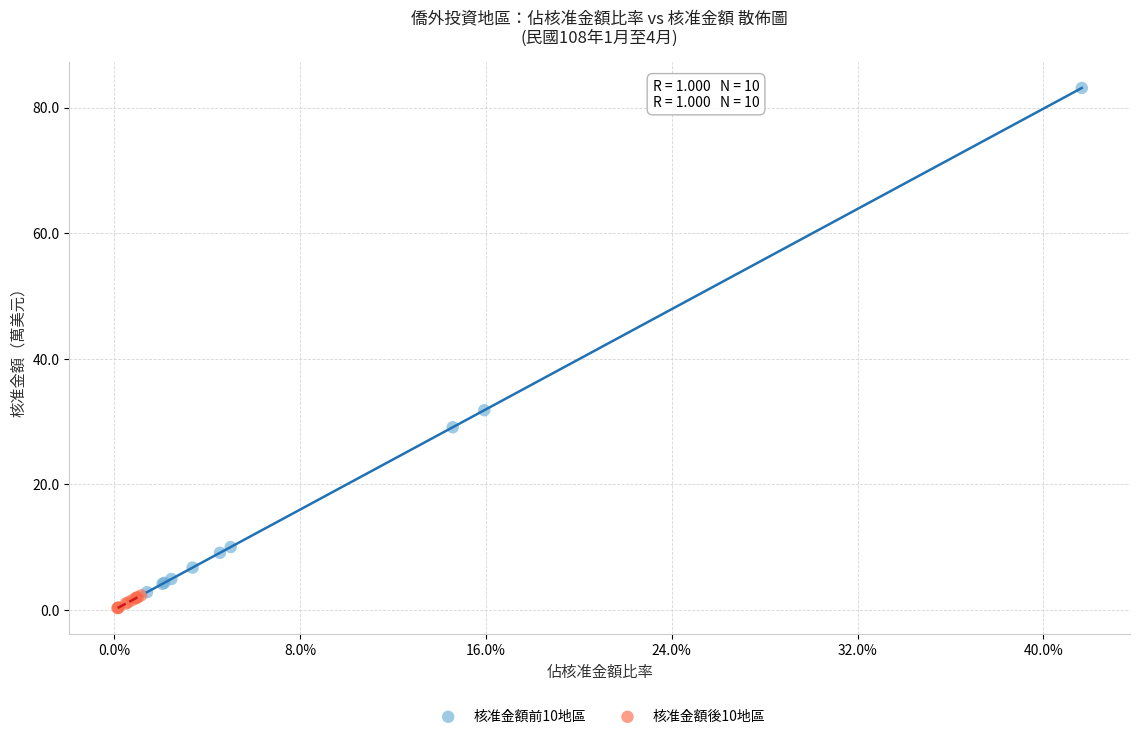

Which series reaches the maximum Y coordinate?

核准金額前10地區